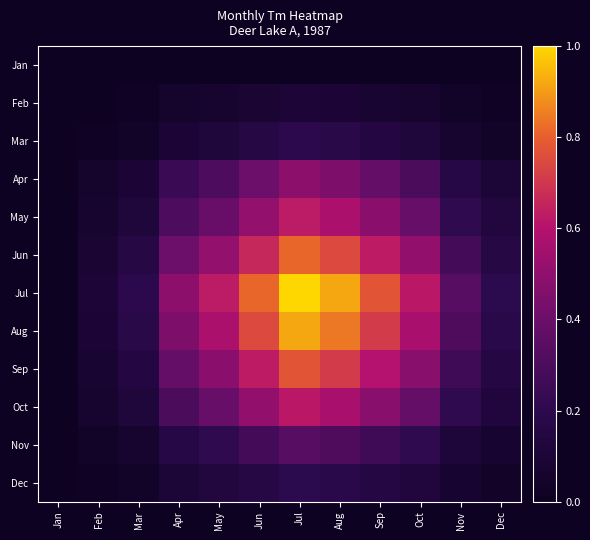

Rank the series at Mar from lowest to highest value.

Jan, Feb, Mar, Dec, Nov, Apr, Oct, May, Sep, Jun, Aug, Jul